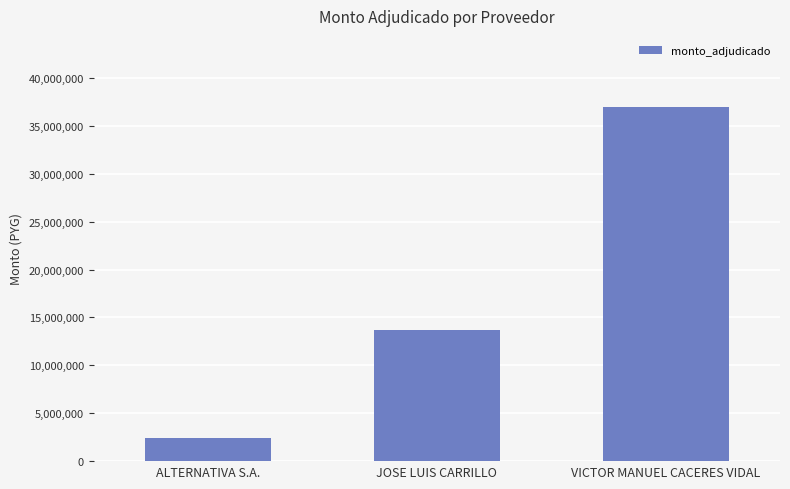

What is the approximate value at JOSE LUIS CARRILLO?

13639100